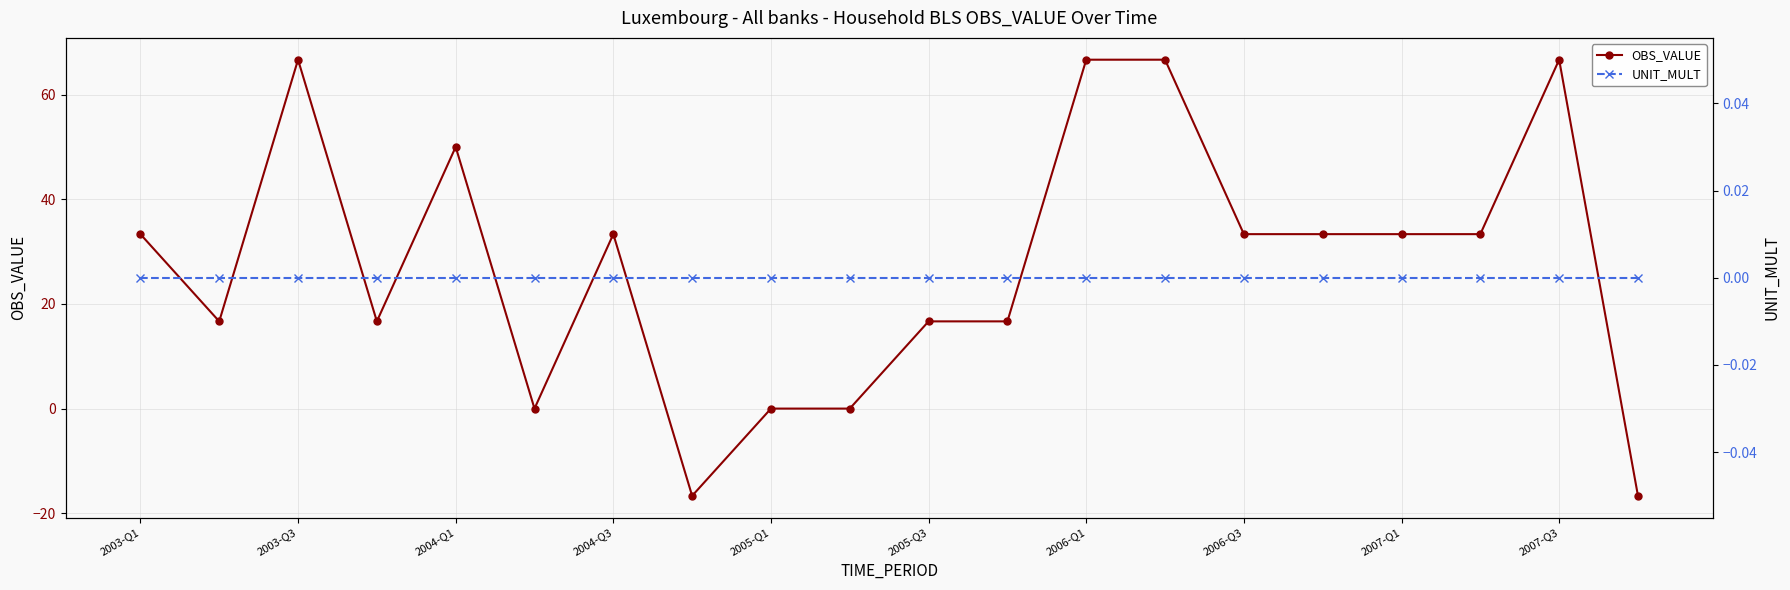

What value does the OBS_VALUE series have at 2003-Q3?

66.7